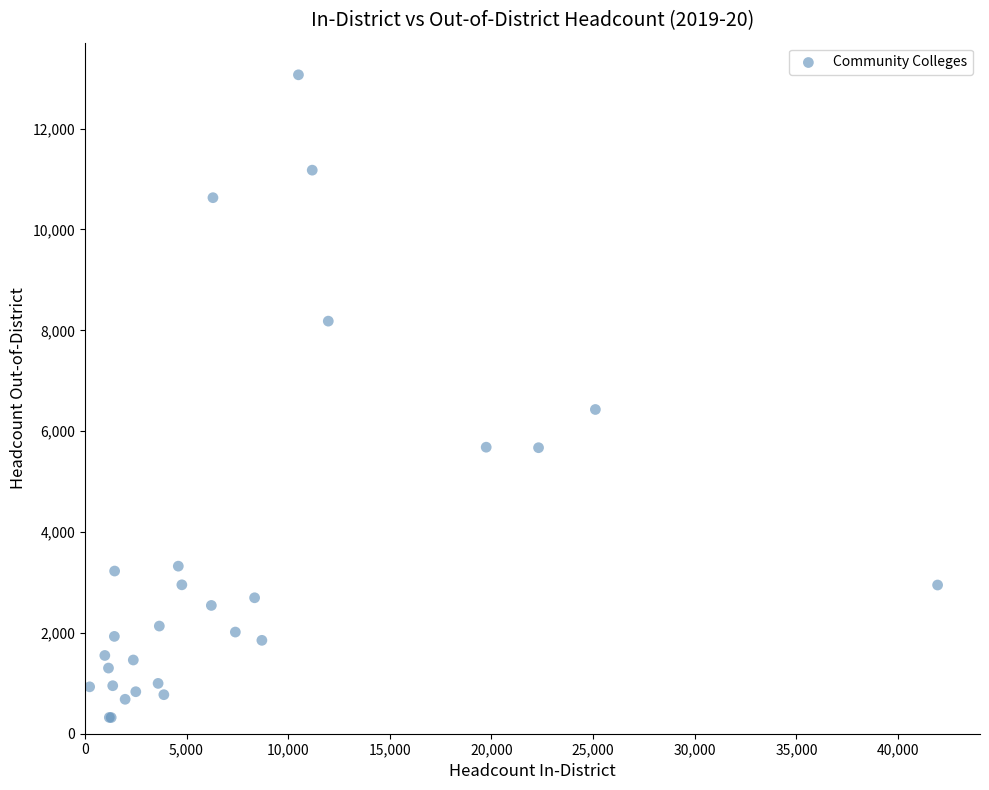

What Y value in the scatter plot is closest to 6694?

6430